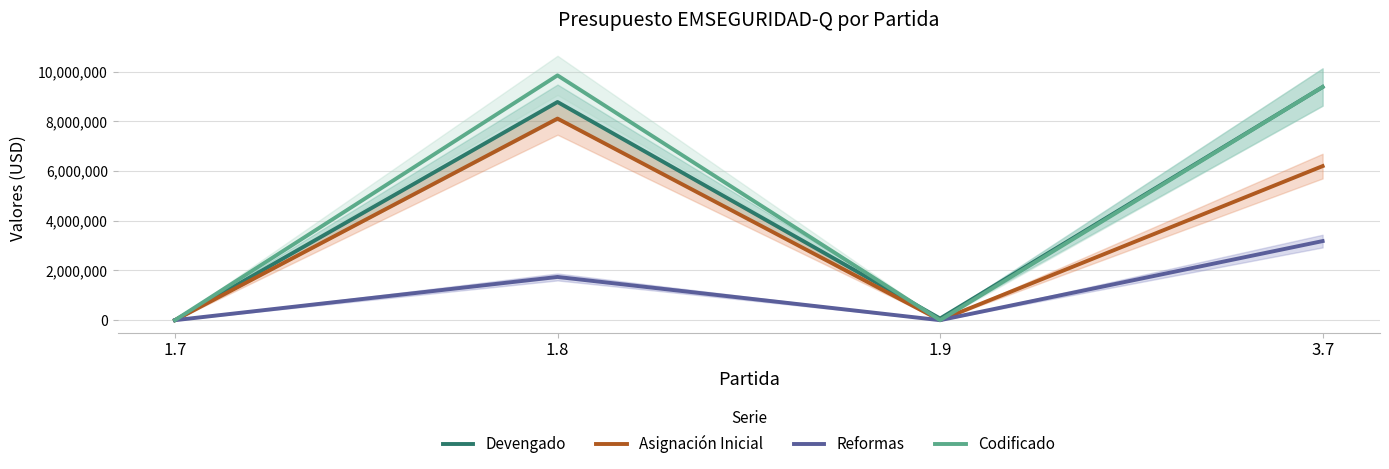

True or false: Devengado and Codificado intersect in this chart.

True